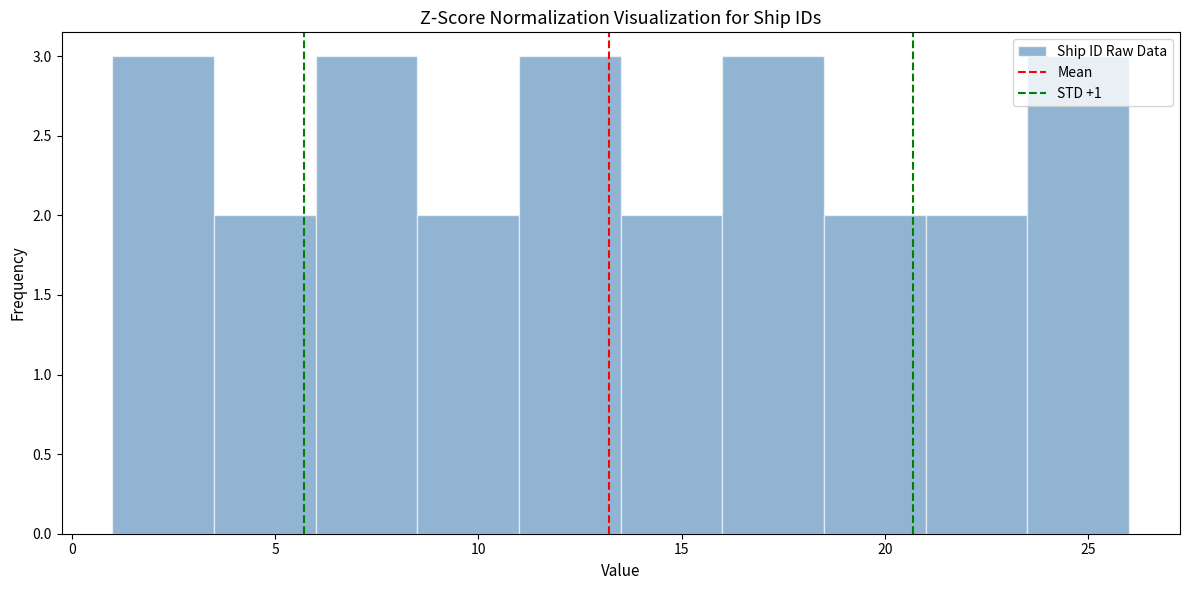

Reading left to right, transcribe this chart: for each bar, give the range it covers on the x-axis and its height. The values are not printed on the chart, so give them approximately, as read against the axis.

1.0 to 3.5: 3
3.5 to 6.0: 2
6.0 to 8.5: 3
8.5 to 11.0: 2
11.0 to 13.5: 3
13.5 to 16.0: 2
16.0 to 18.5: 3
18.5 to 21.0: 2
21.0 to 23.5: 2
23.5 to 26.0: 3